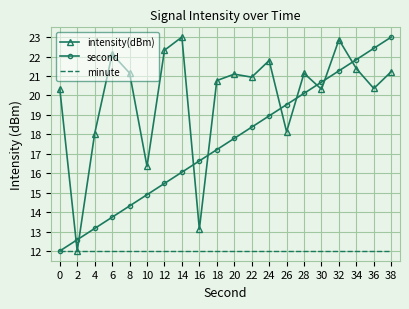

Between which two adjacent categories do intensity(dBm) and second first intersect?

0 and 2